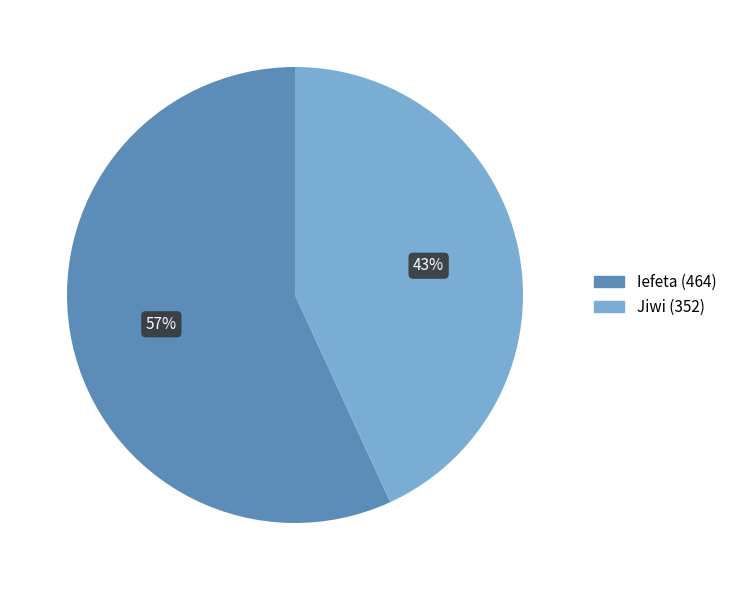

Rank the categories by value from highest to lowest.

Iefeta, Jiwi